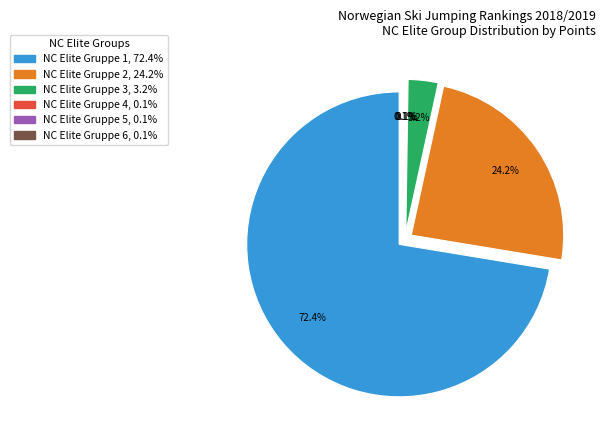

To the nearest percent, what is the combined percentage of NC Elite Gruppe 1 and NC Elite Gruppe 4?

72%